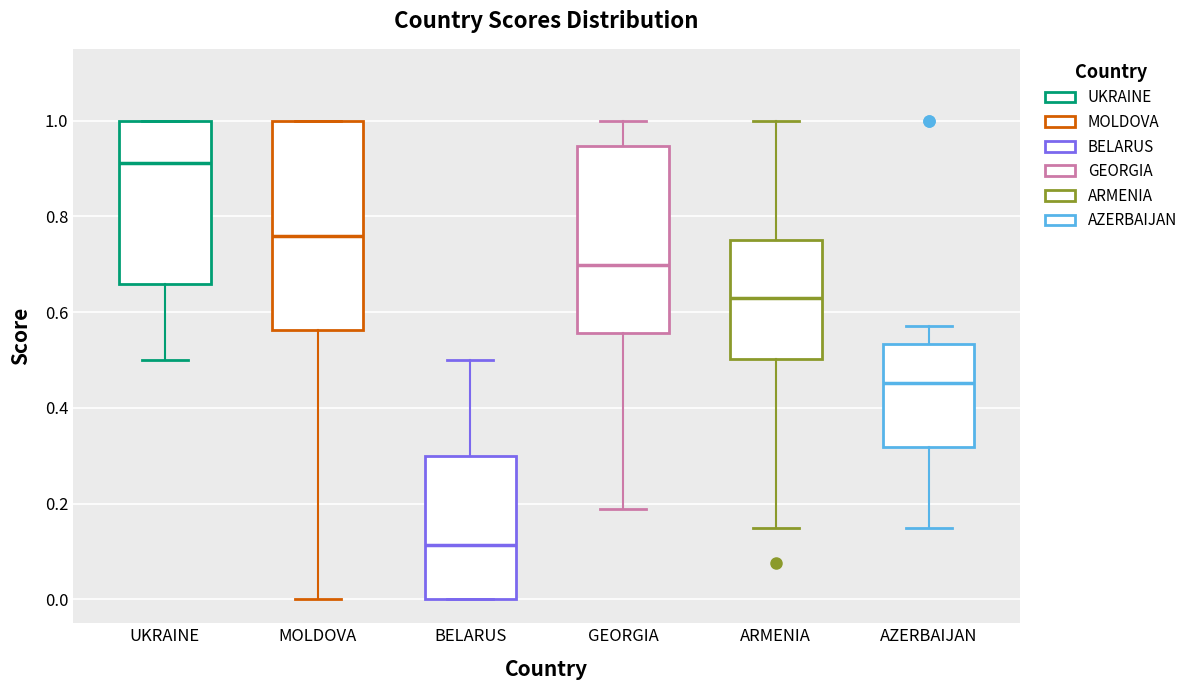

Reading left to right, transcribe this box plot: for each box, give where its median line is, the range the box spans, and where its two whiskers end, as read against the y-axis. The values are not printed on the chart, so give them approximately, as read against the axis.

UKRAINE: median 0.92, box 0.66 to 1.00, whiskers 0.50 to 1.00
MOLDOVA: median 0.76, box 0.56 to 1.00, whiskers 0.00 to 1.00
BELARUS: median 0.12, box 0.00 to 0.30, whiskers 0.00 to 0.50
GEORGIA: median 0.70, box 0.56 to 0.94, whiskers 0.18 to 1.00
ARMENIA: median 0.62, box 0.50 to 0.76, whiskers 0.16 to 1.00
AZERBAIJAN: median 0.46, box 0.32 to 0.54, whiskers 0.16 to 0.58